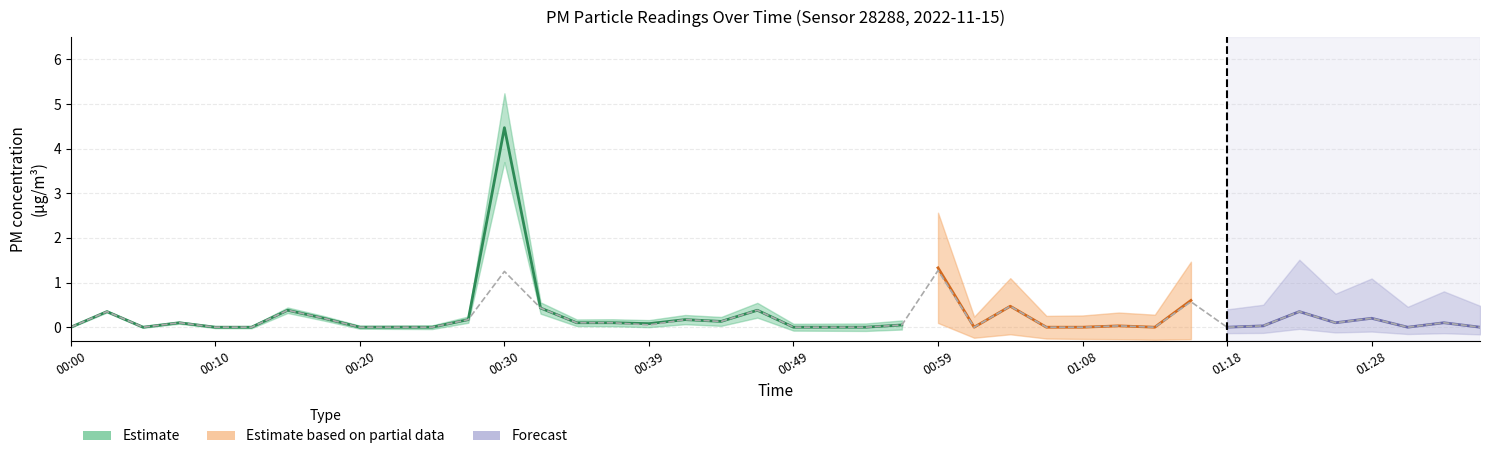

How many values exceed 0?

23